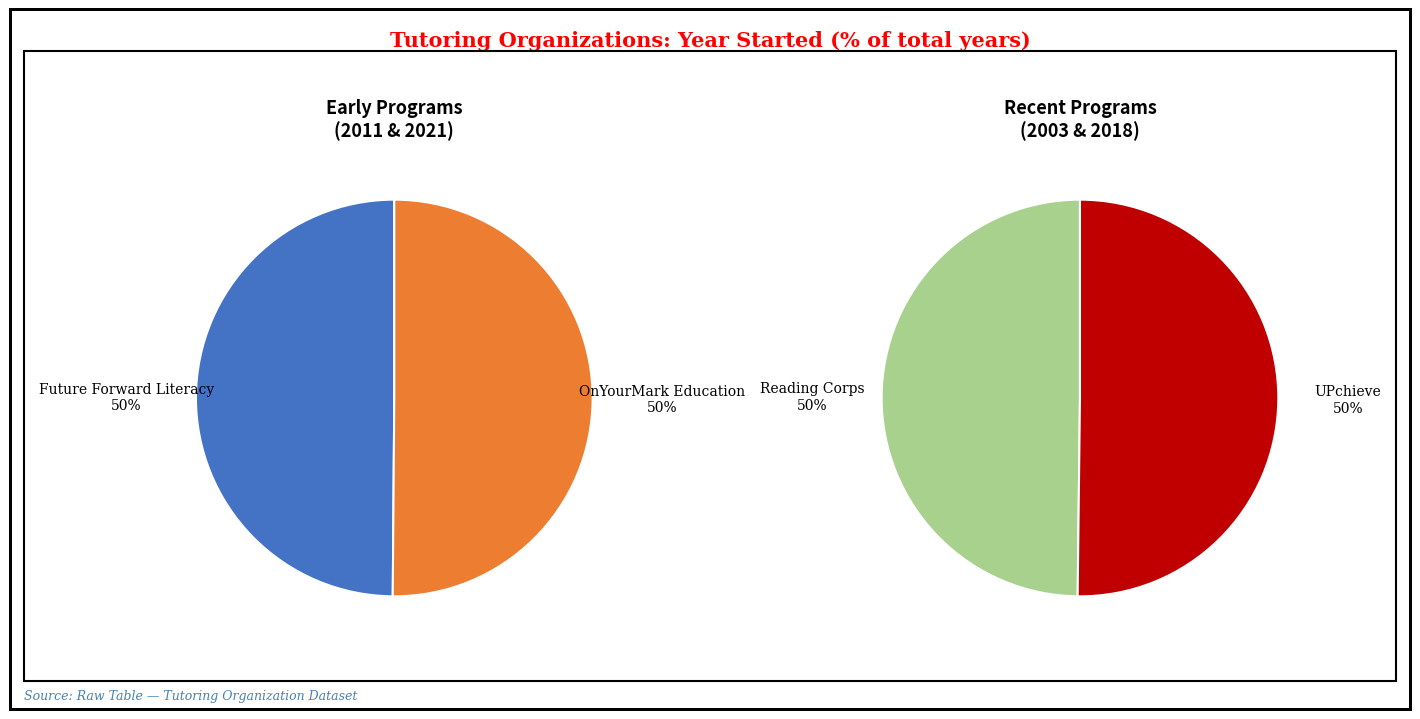

The Reading Corps slice represents 13% of the pie. True or false?

False